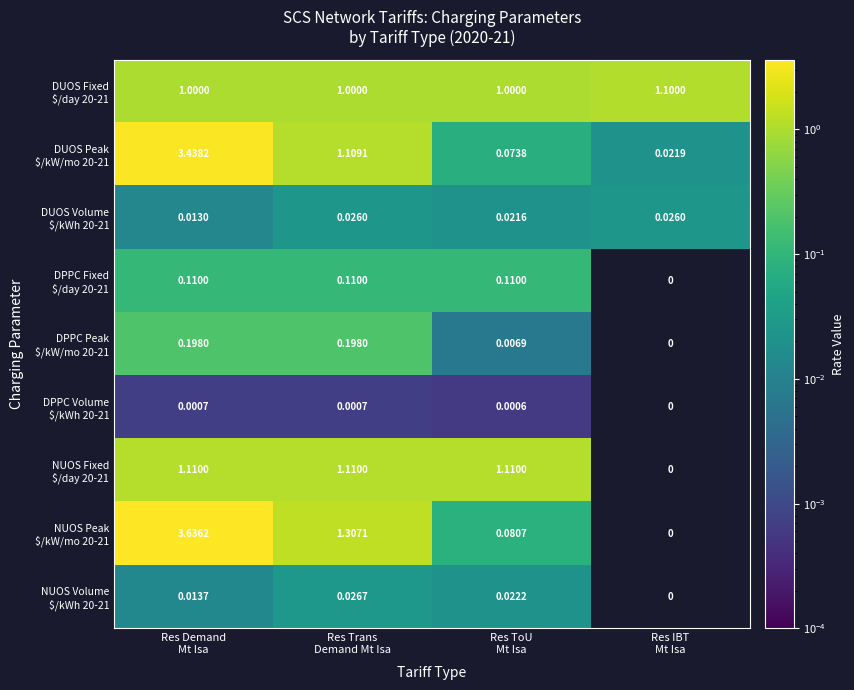

Which has a higher value, Res IBT
Mt Isa or Res ToU
Mt Isa?

Res IBT
Mt Isa